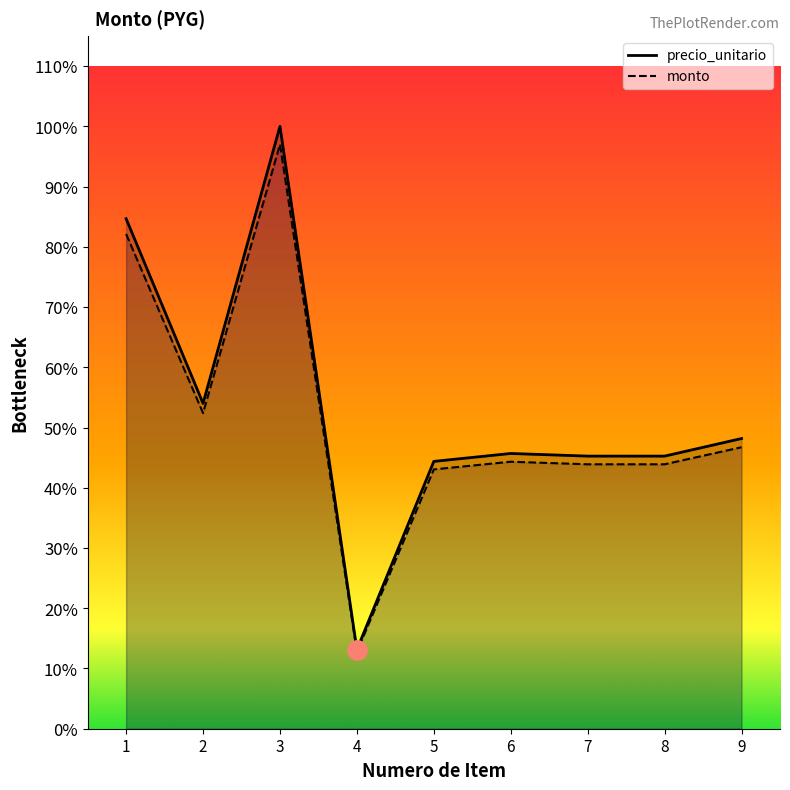

Is the value of precio_unitario at 6 greater than the value of monto at 2?

No